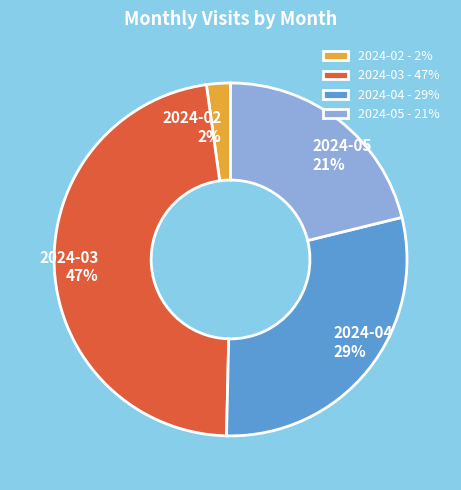

What is the largest slice in the pie chart?

2024-03